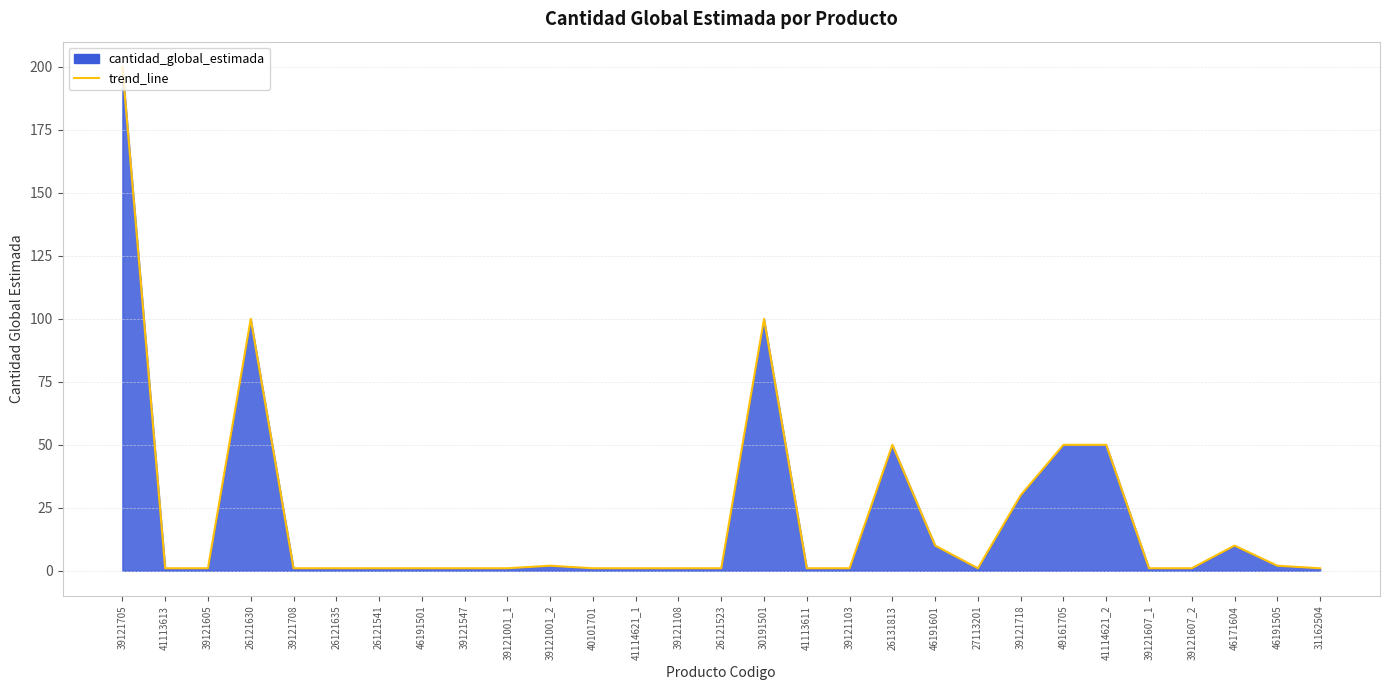

What is the difference between the values at 39121705 and 49161705?

150